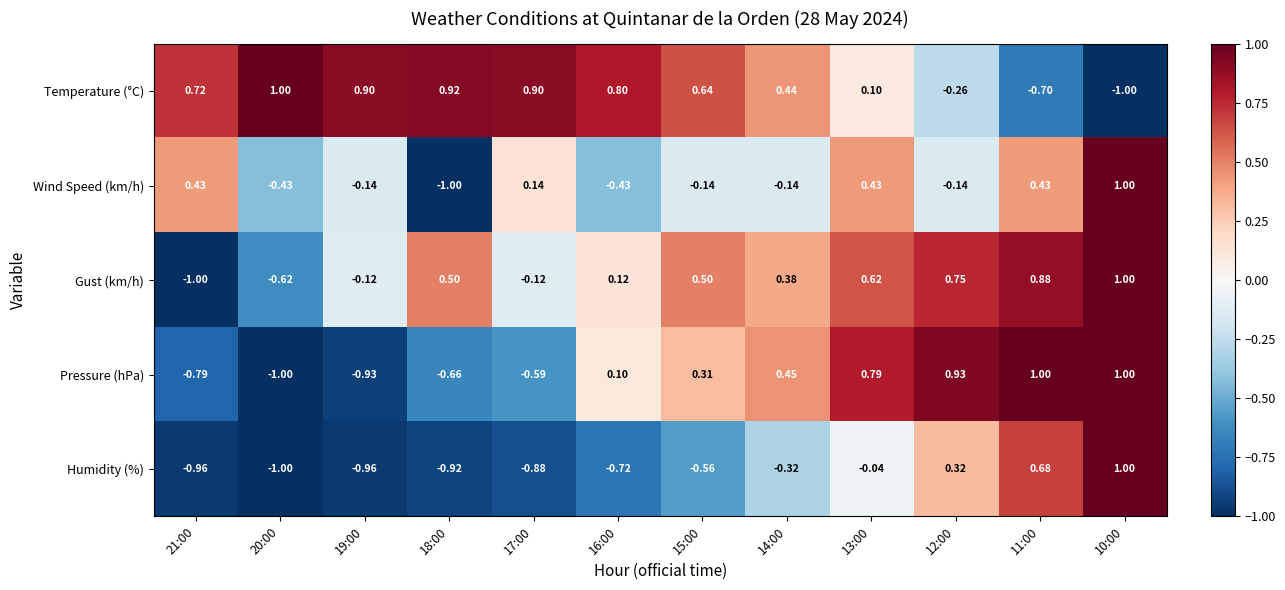

Rank the series at 17:00 from highest to lowest value.

Temperature (°C), Wind Speed (km/h), Gust (km/h), Pressure (hPa), Humidity (%)